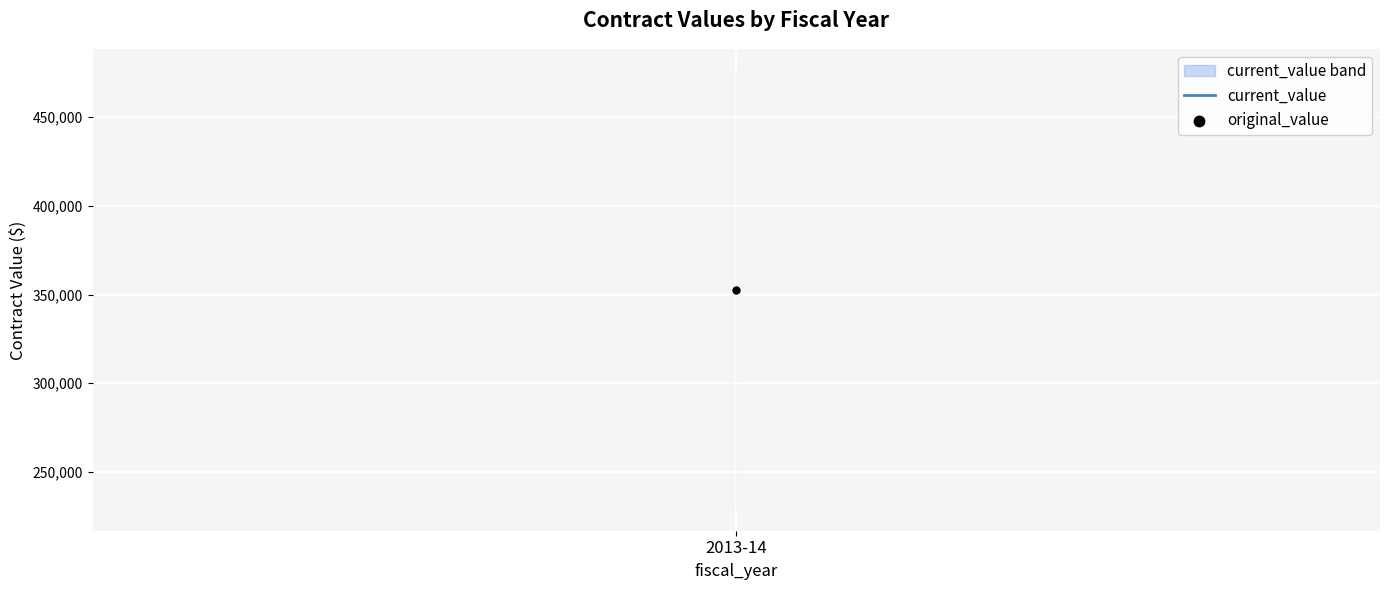

Which series contains the highest Y value?

current_value